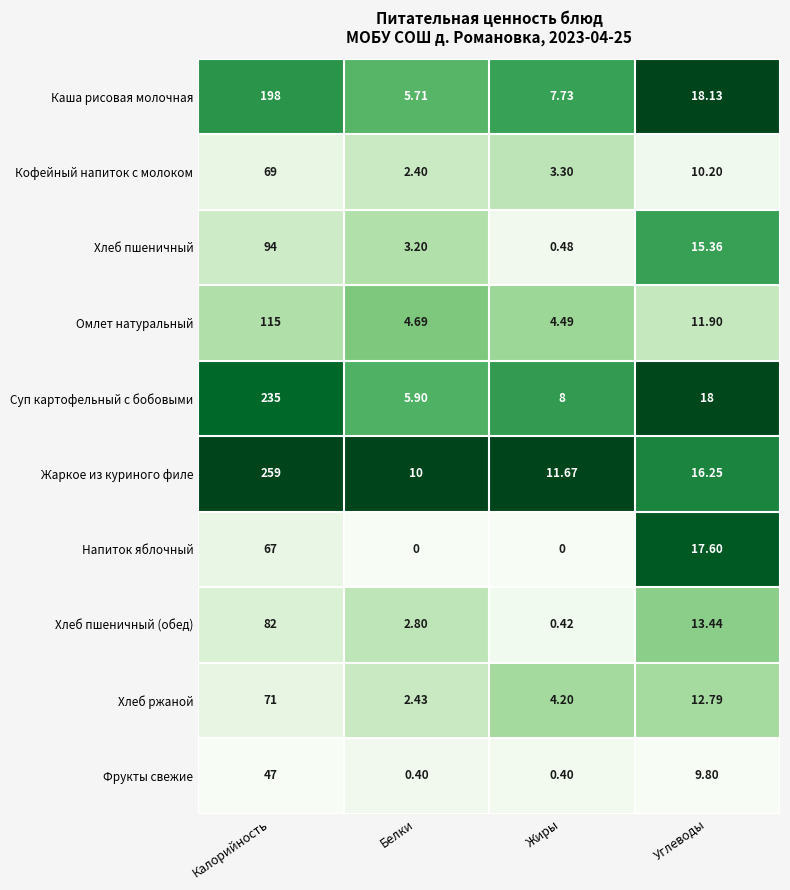

At which label is Напиток яблочный closest to 33?

Углеводы